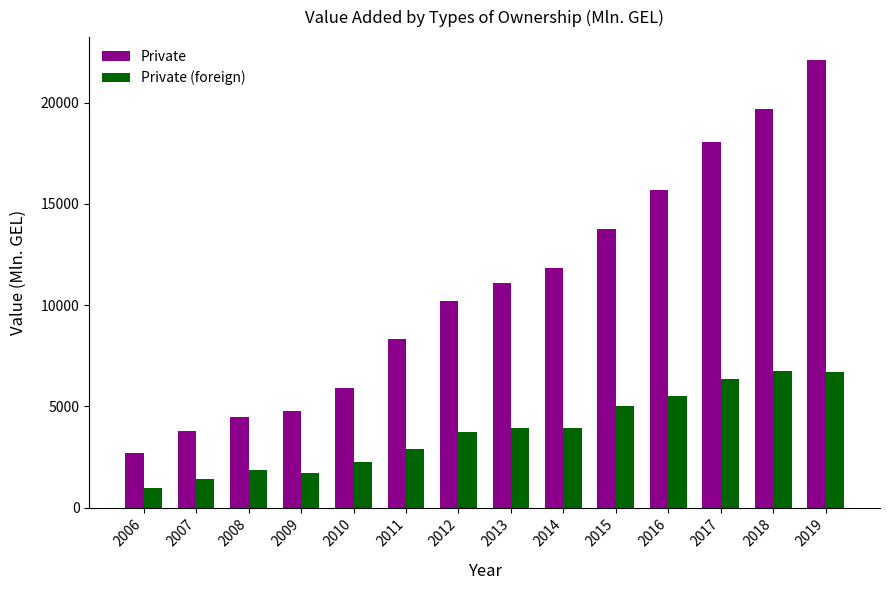

What is the average value of the Private series?

10892.2